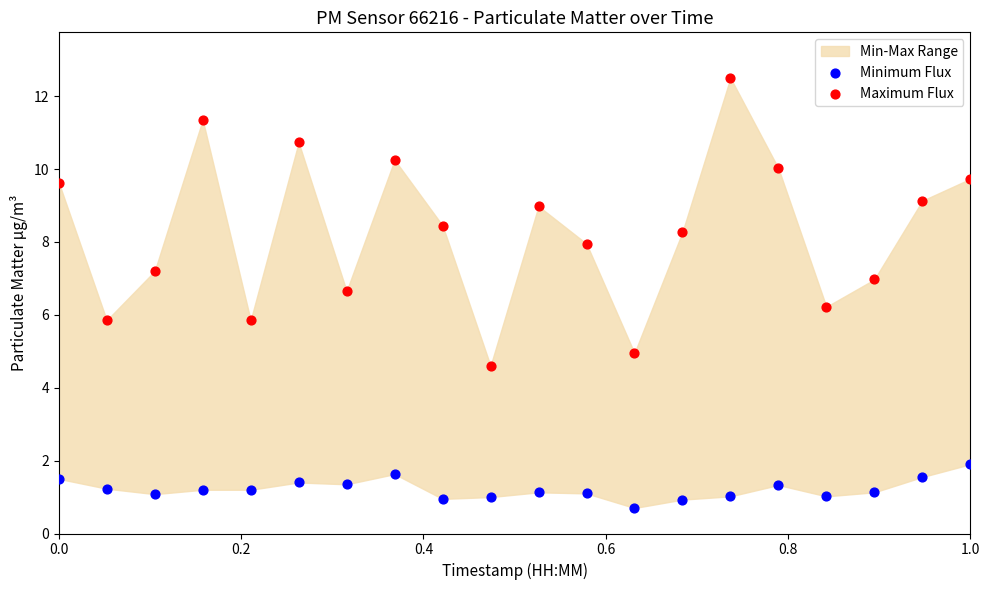

Which series has the widest spread of Y values?

Maximum Flux